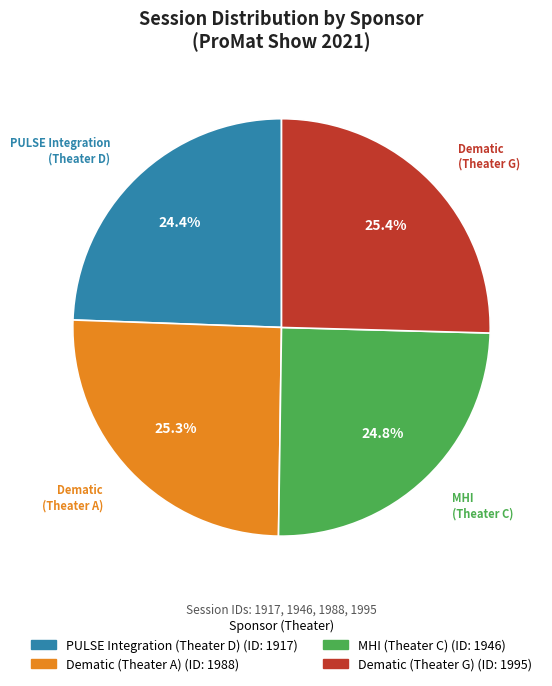

To the nearest percent, what is the average slice percentage?

25%